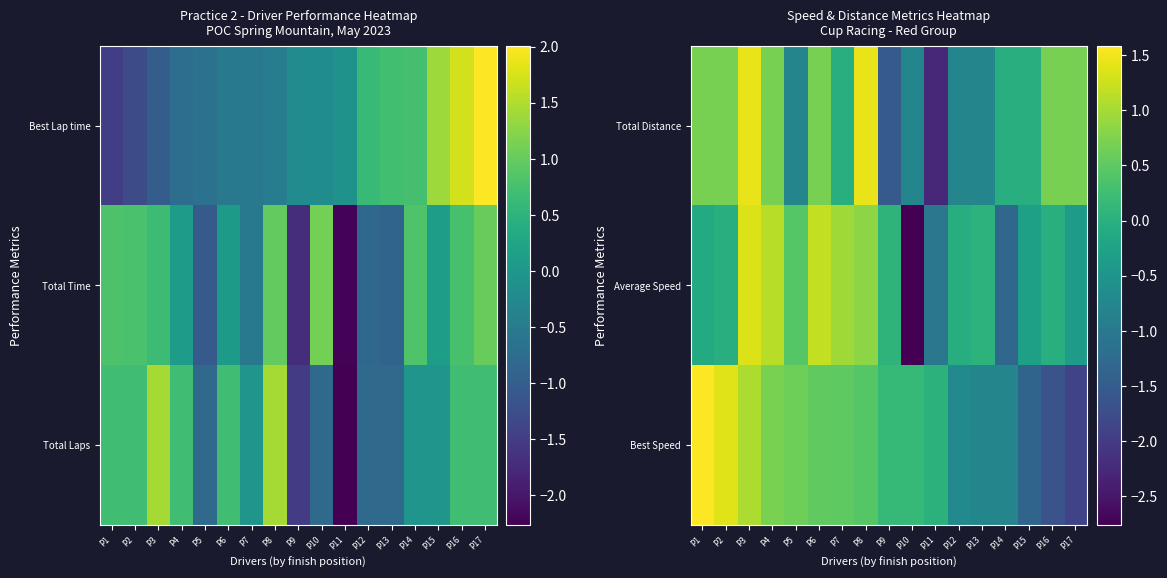

At which label does Best Speed reach its minimum?

P17